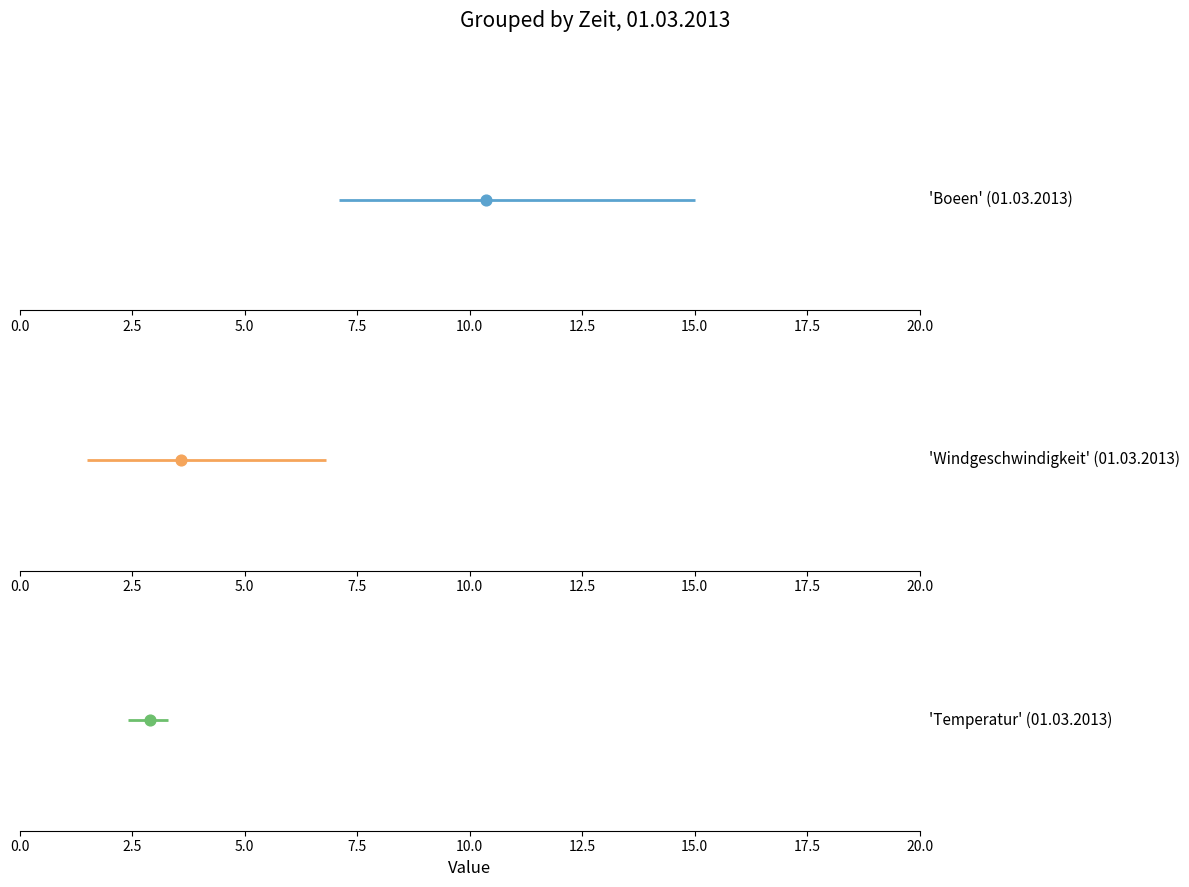

Is the value of Windgeschwindigkeit at 07:00 greater than the value of Boeen at 08:00?

No